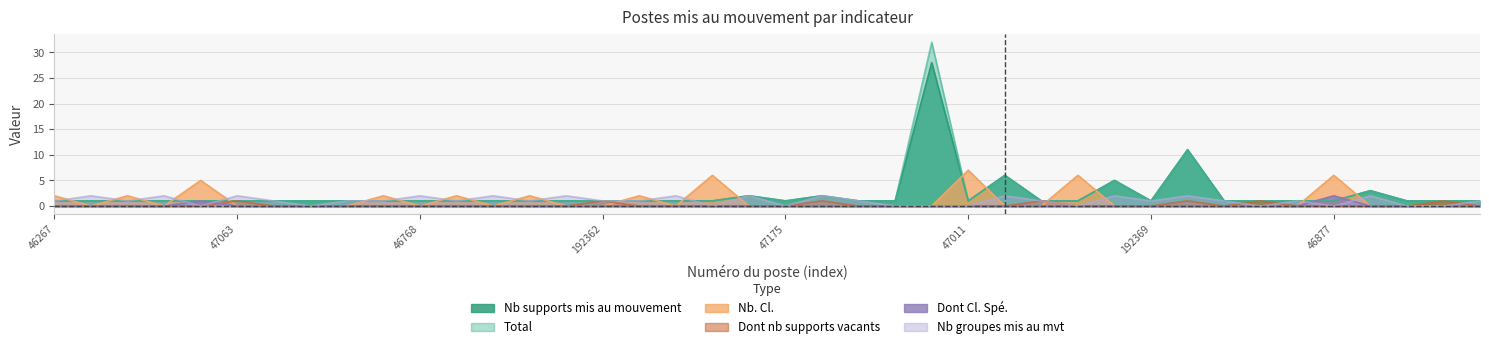

Reading right to left, transcribe all the data shown in this chart.

Nb supports mis au mouvement: 1	1	1	3	1	1	1	1	11	1	5	1	1	6	1	28	1	1	2	1	2	1	1	1	1	1	1	1	1	1	1	1	1	1	1	1	1	1	1	1
Total: 1	1	1	3	1	1	1	1	11	1	5	1	1	6	1	32	1	1	2	1	2	1	1	1	1	1	1	1	1	1	1	1	1	1	1	1	1	1	1	1
Nb. Cl.: 0	0	0	0	6	0	0	0	0	0	0	6	0	0	7	0	0	0	0	0	0	6	0	2	0	0	2	0	2	0	2	0	0	0	0	5	0	2	0	2
Dont nb supports vacants: 0	1	0	0	0	0	1	0	1	0	0	0	1	0	0	0	0	0	1	0	0	0	0	0	1	0	0	0	0	0	0	0	0	0	1	0	0	0	0	0
Dont Cl. Spé.: 0	0	0	0	2	0	0	0	0	0	0	0	0	0	0	0	0	0	0	0	0	0	0	0	0	0	0	0	0	0	0	0	0	0	0	1	0	0	0	0
Nb groupes mis au mvt: 1	0	0	2	0	1	0	1	2	1	2	0	1	2	0	0	0	1	2	0	2	0	2	1	1	2	1	2	1	2	1	1	0	1	2	0	2	1	2	1